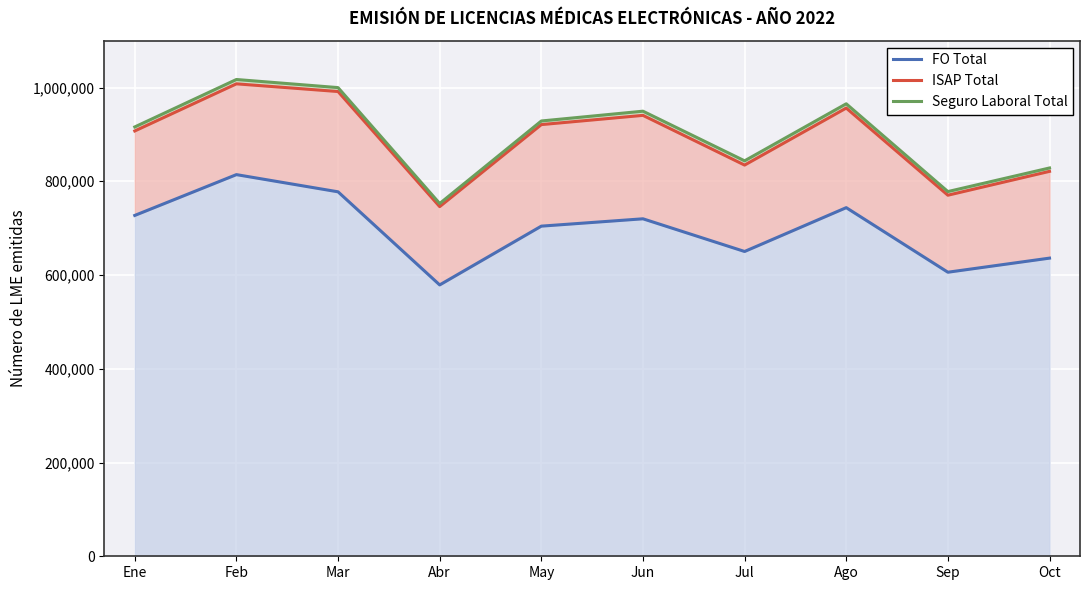

Which series has the widest spread of values?

Seguro Laboral Total